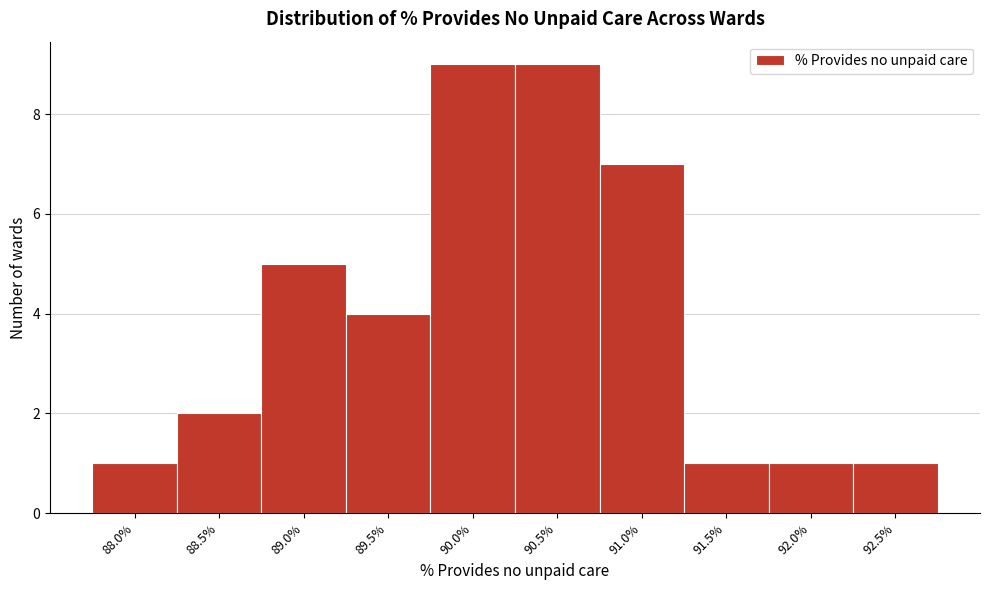

Reading left to right, list all the values displayed in this chart.

1	2	5	4	9	9	7	1	1	1